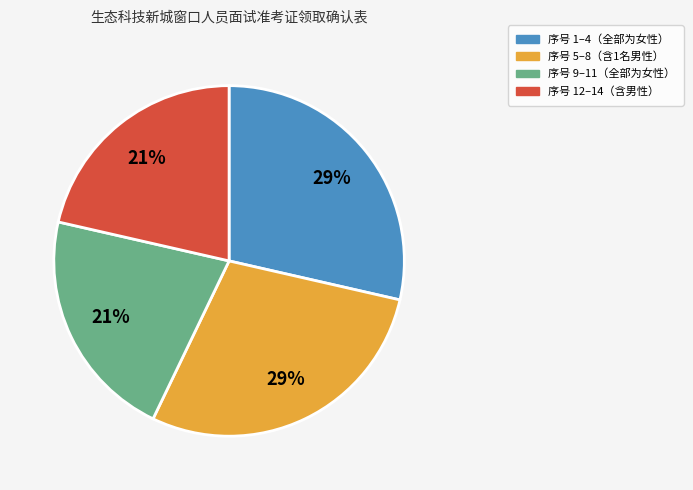

Is there any slice that represents more than half of the pie?

No